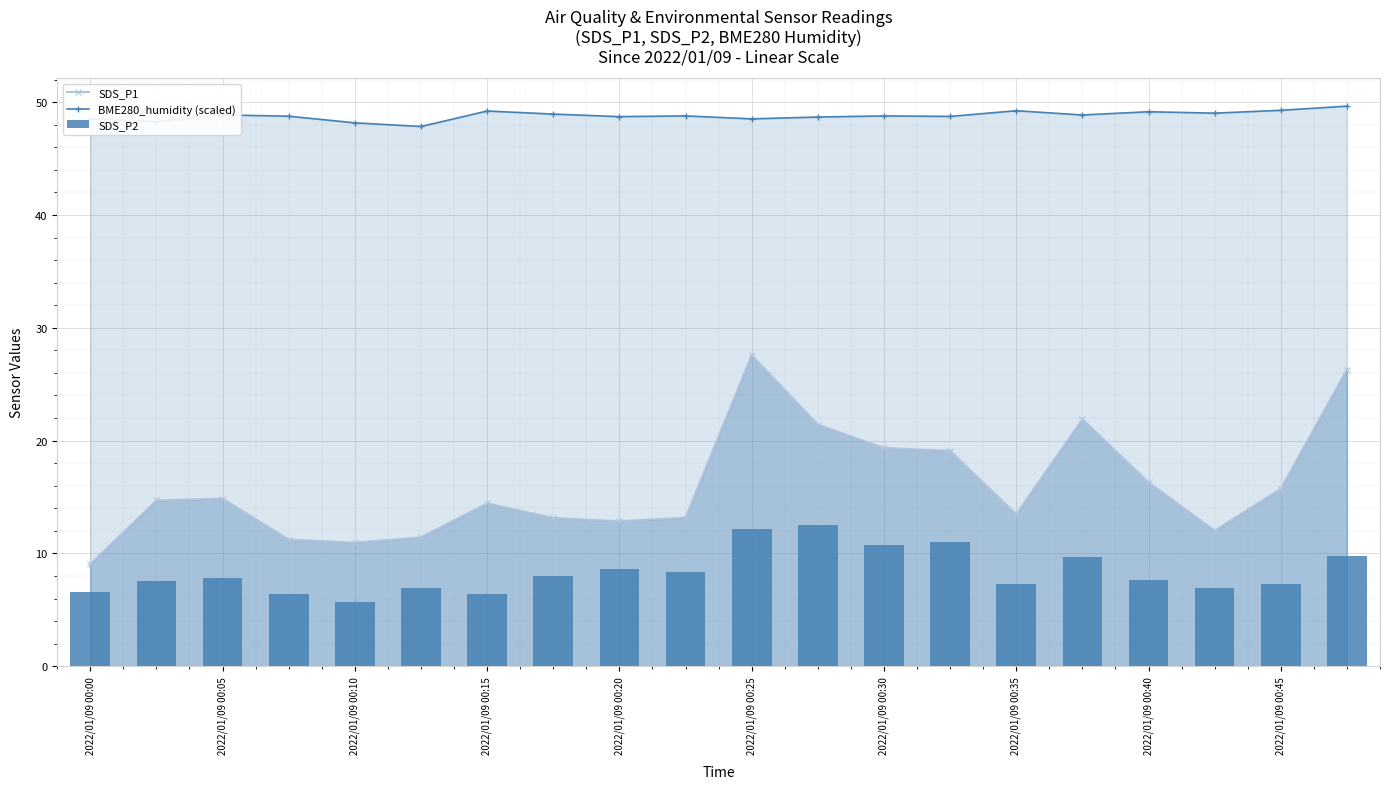

Reading right to left, what are all the values shown in this chart?

SDS_P1: 26.3	15.7	12.0	16.3	21.9	13.5	19.1	19.4	21.4	27.6	13.2	12.8	13.2	14.4	11.4	10.9	11.2	14.9	14.7	9.1
BME280_humidity (scaled): 49.6	49.3	49.0	49.1	48.9	49.2	48.7	48.8	48.7	48.5	48.8	48.7	48.9	49.2	47.8	48.2	48.8	48.9	48.3	48.5
SDS_P2: 9.8	7.2	6.9	7.6	9.7	7.3	11.0	10.8	12.5	12.2	8.4	8.7	8.0	6.5	6.9	5.7	6.4	7.8	7.5	6.6